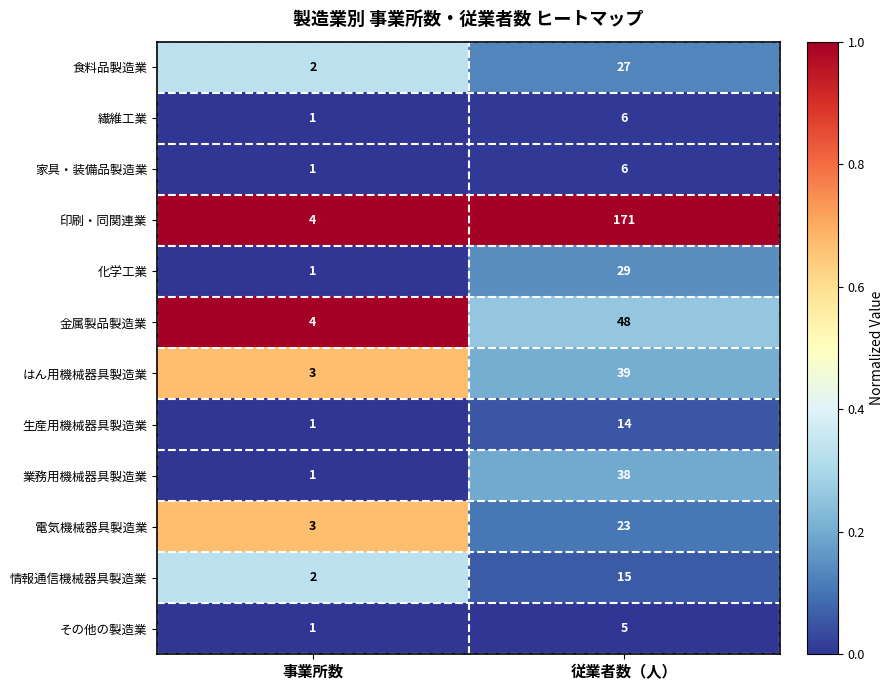

Which category has the lowest value across all series?

事業所数